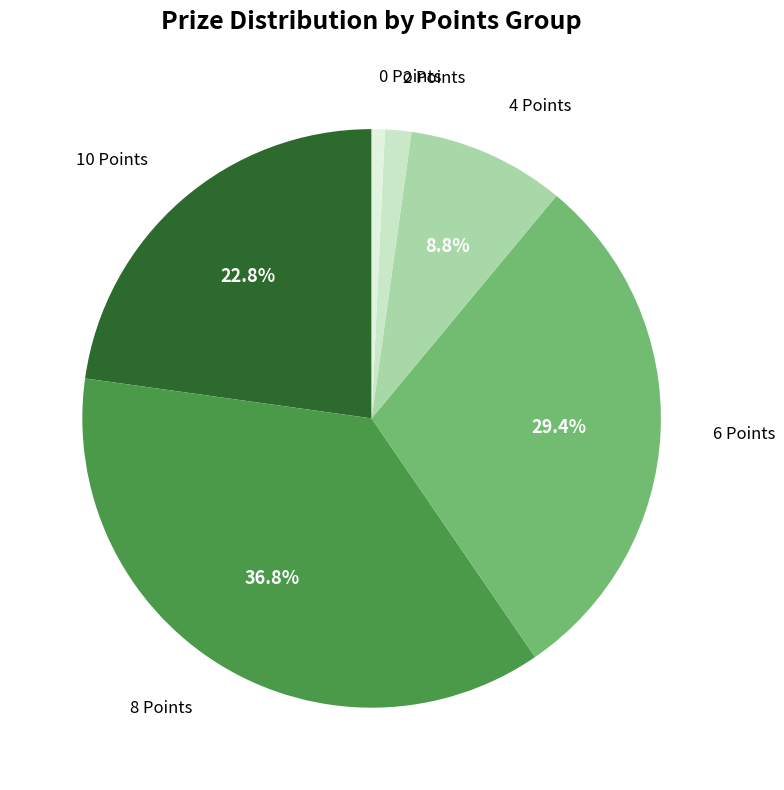

How many segments does this pie chart have?

6